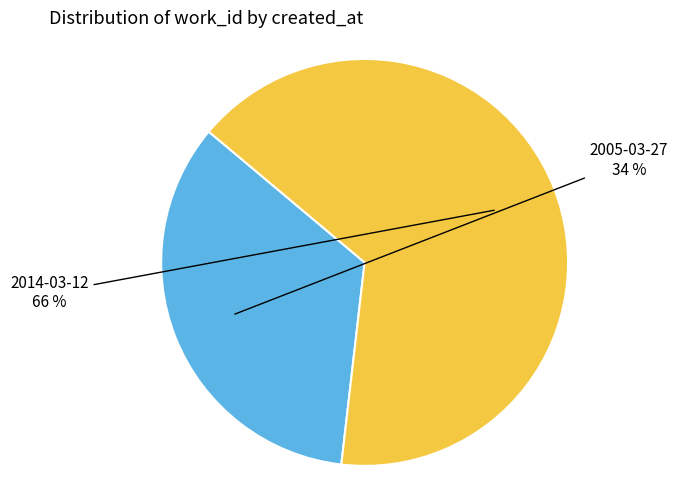

Which slice represents more than half of the pie?

2014-03-12